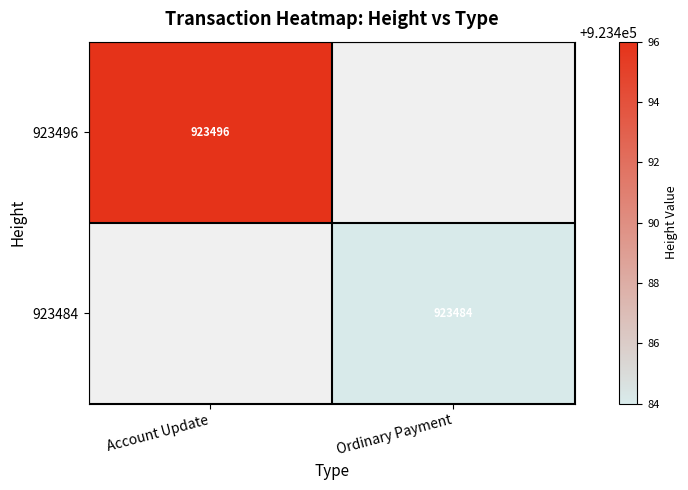

How many series are shown in this chart?

2